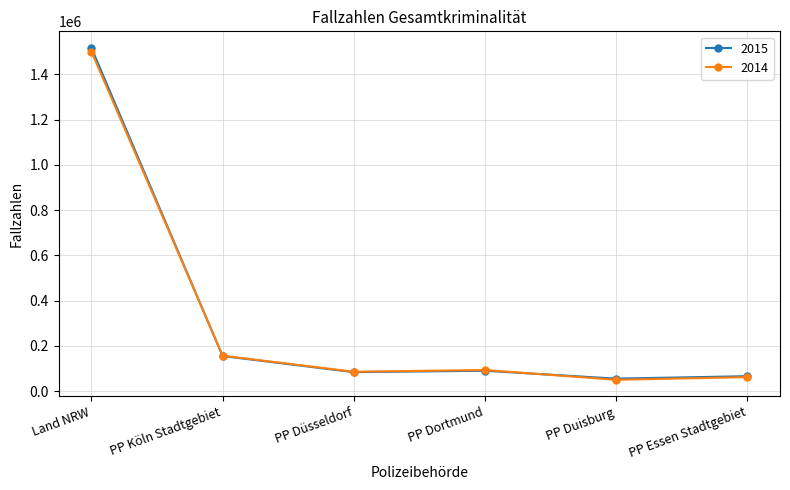

Where does the 2015 series first go above 90491?

Land NRW